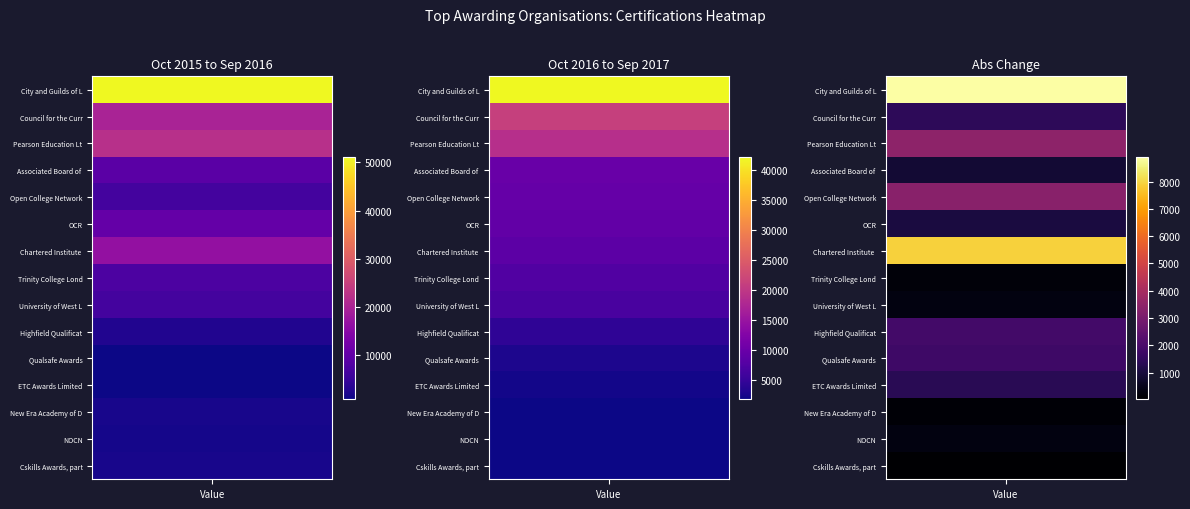

What is the total value across all series at Oct 2015 to Sep 2016?

159450